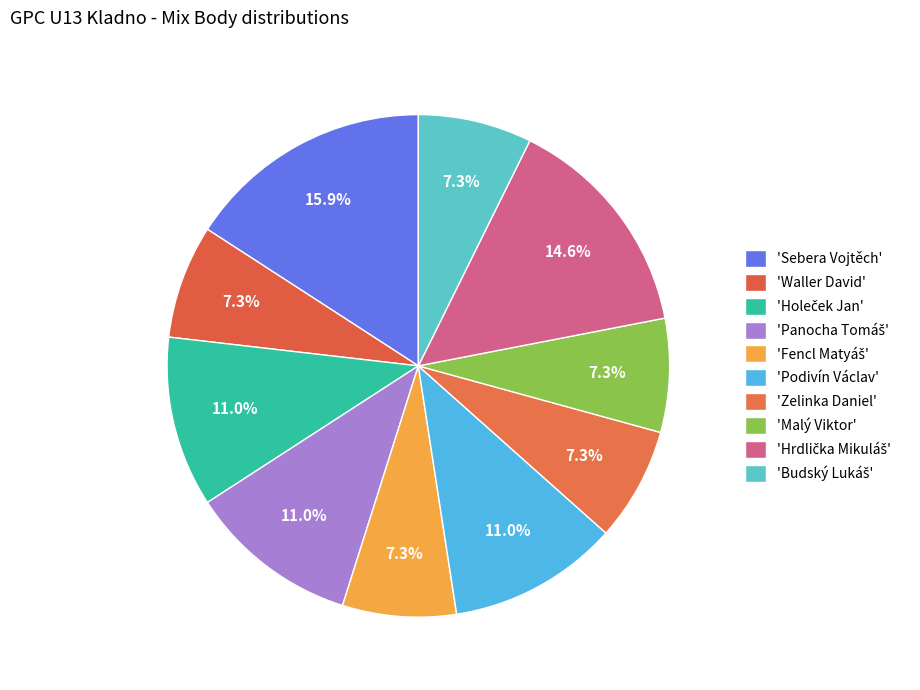

What is the largest slice in the pie chart?

Sebera Vojtěch